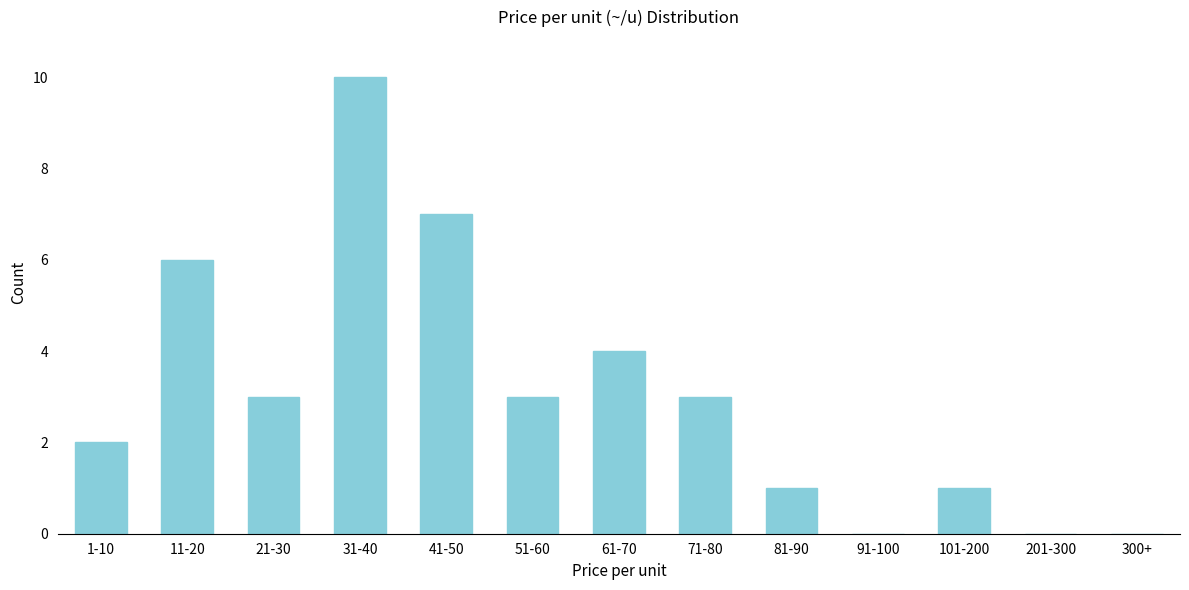

Reading left to right, extract all data points from this chart.

1-10=2	11-20=6	21-30=3	31-40=10	41-50=7	51-60=3	61-70=4	71-80=3	81-90=1	91-100=0	101-200=1	201-300=0	300+=0